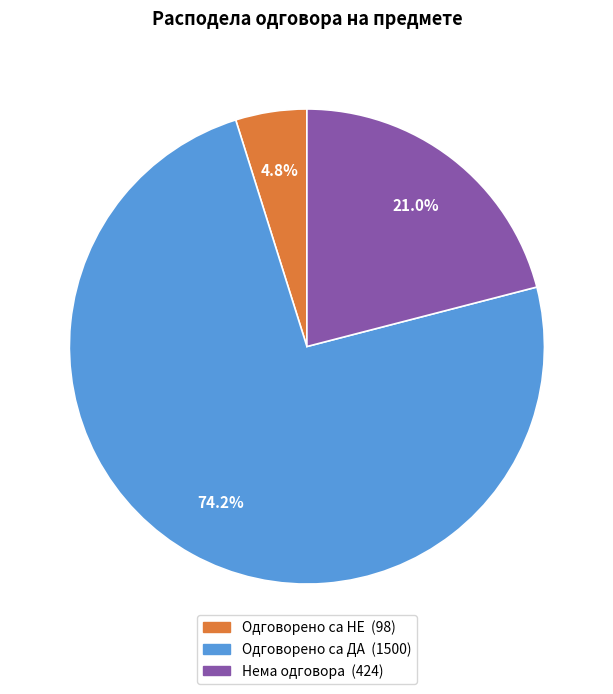

Which has a higher value, Нема одговора or Одговорено са ДА?

Одговорено са ДА